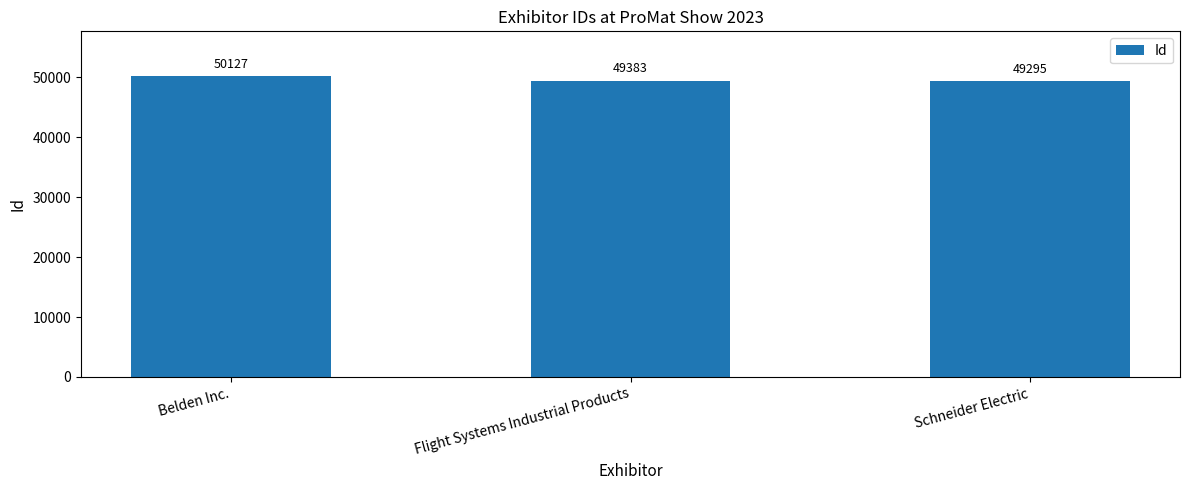

Reading left to right, list all the values displayed in this chart.

Belden Inc.=50127	Flight Systems Industrial Products=49383	Schneider Electric=49295